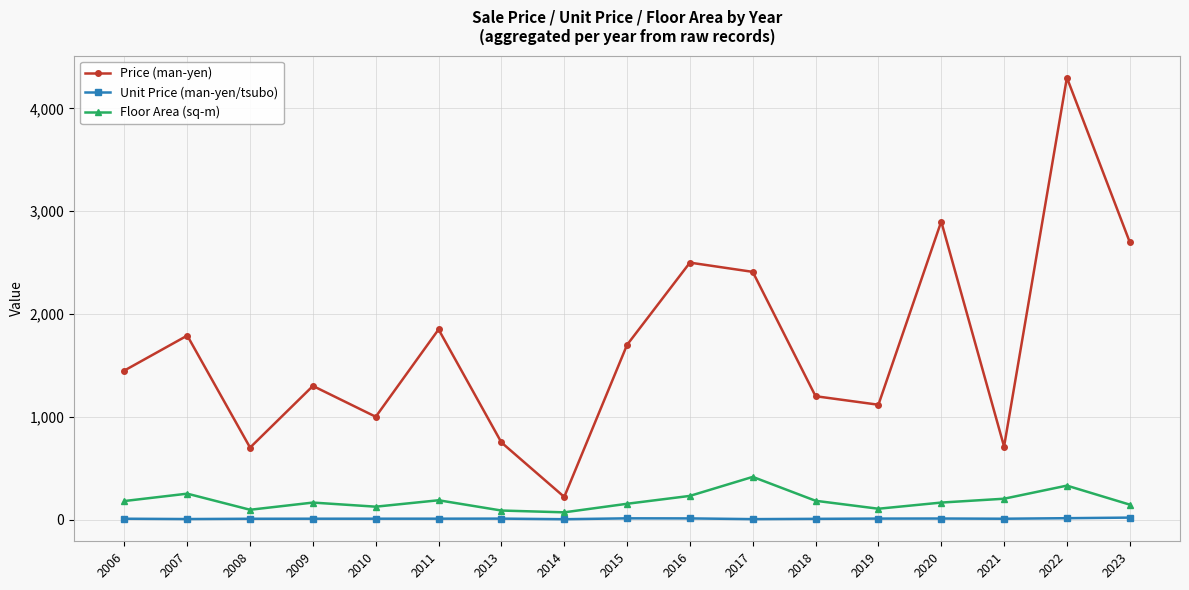

Is the value of Price (man-yen) at 2022 greater than the value of Unit Price (man-yen/tsubo) at 2007?

Yes